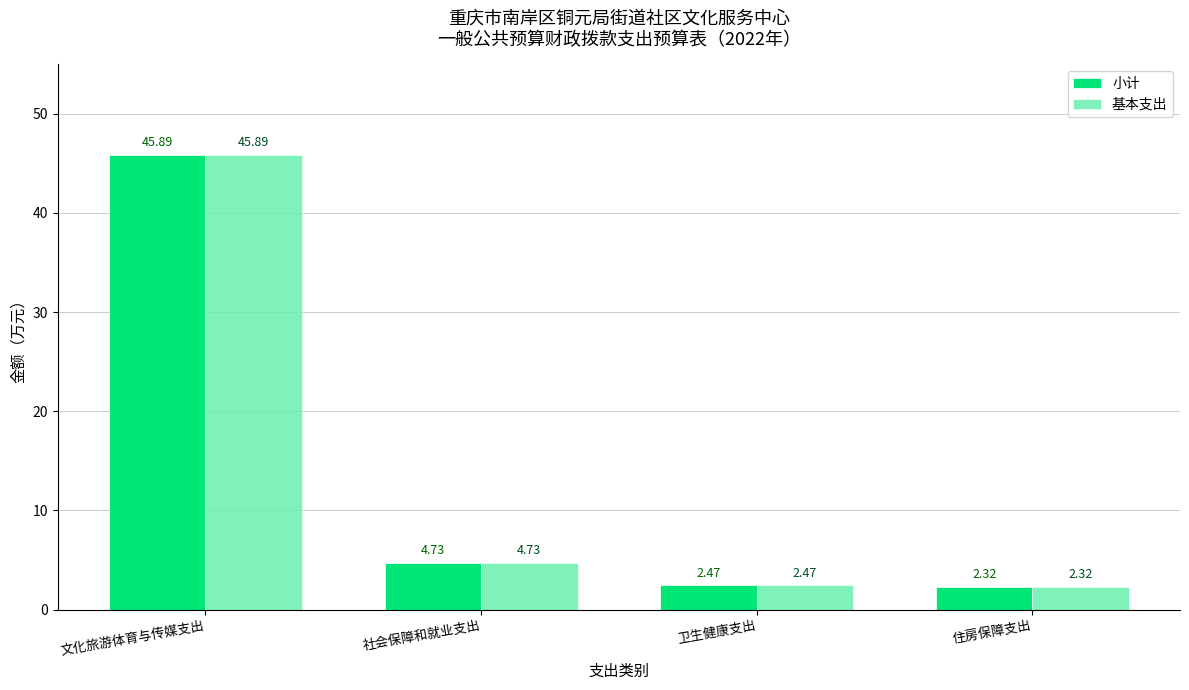

At which category does the chart reach its minimum across all series?

住房保障支出